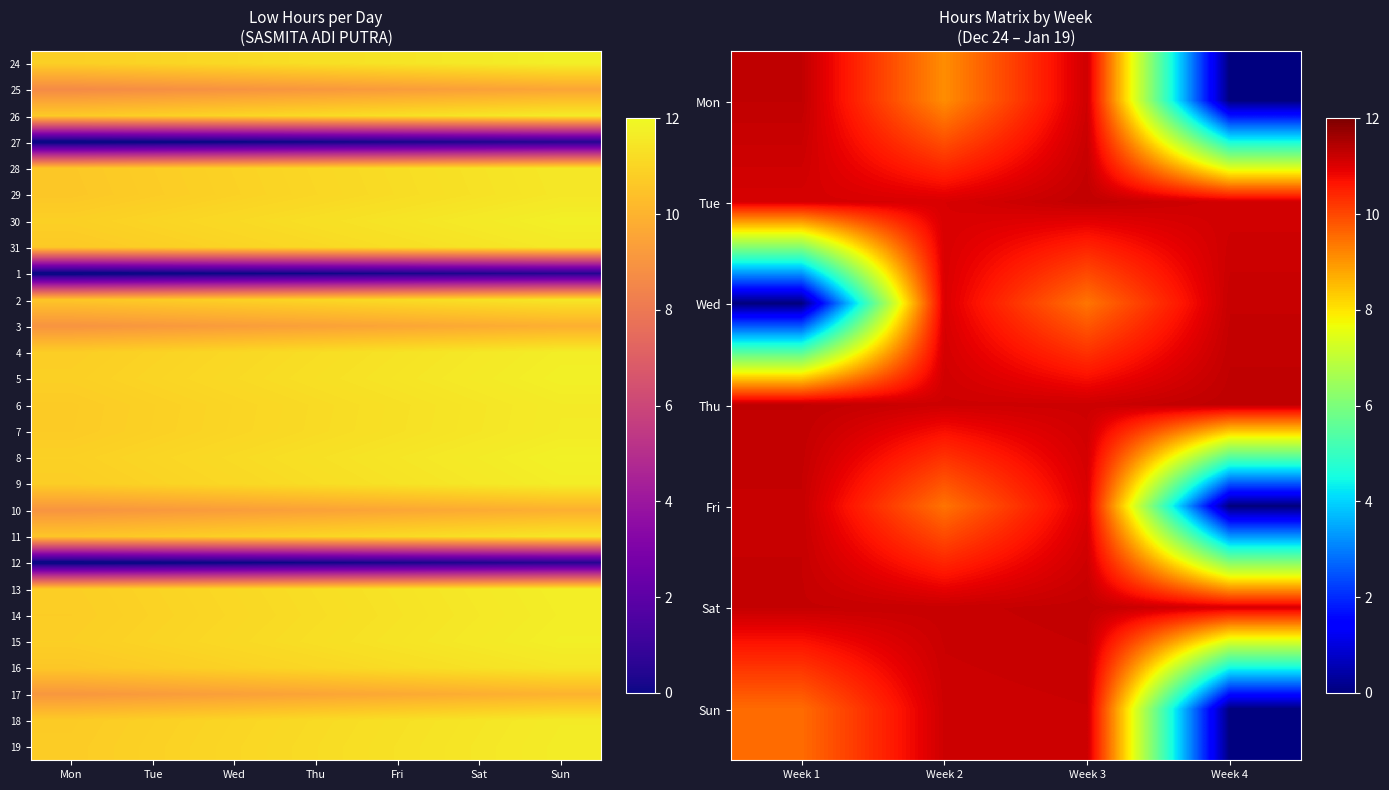

The 24_Thu series shows 5.2 at 5. True or false?

False